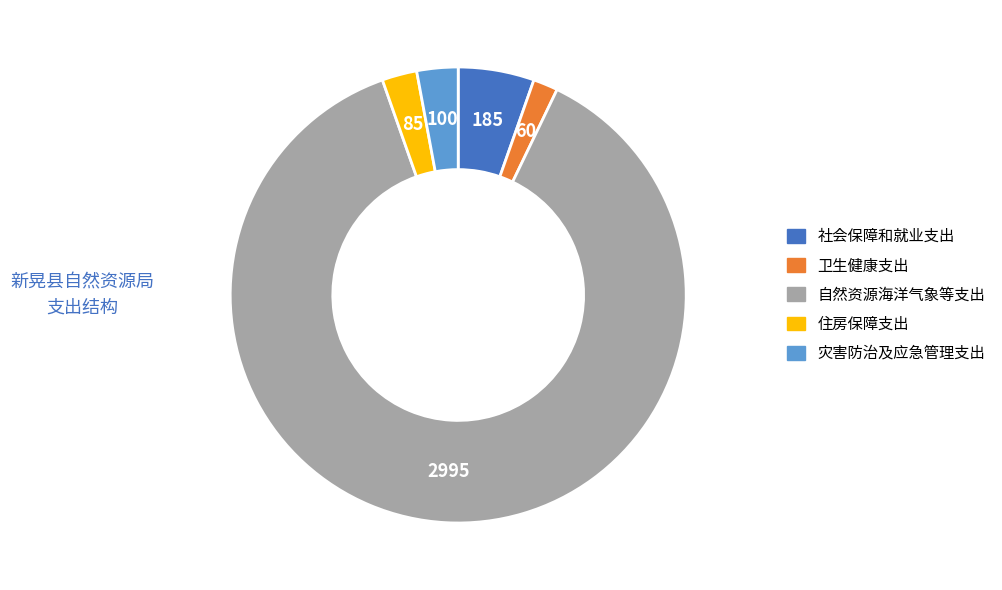

Which has a higher value, 住房保障支出 or 社会保障和就业支出?

社会保障和就业支出